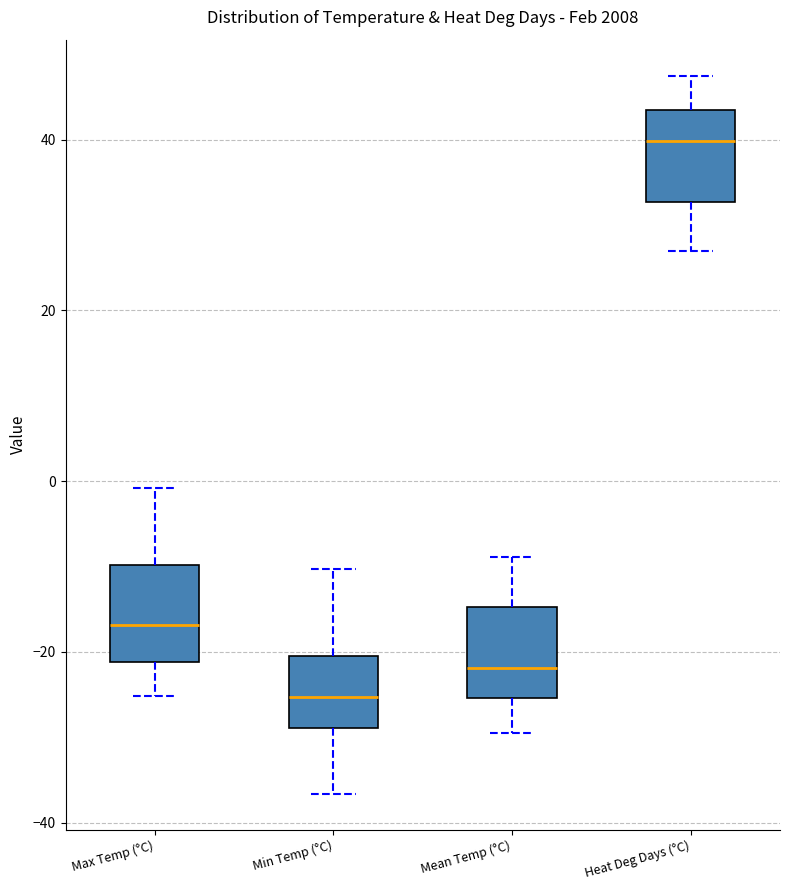

Which box's median line is the lowest?

Min Temp (°C)